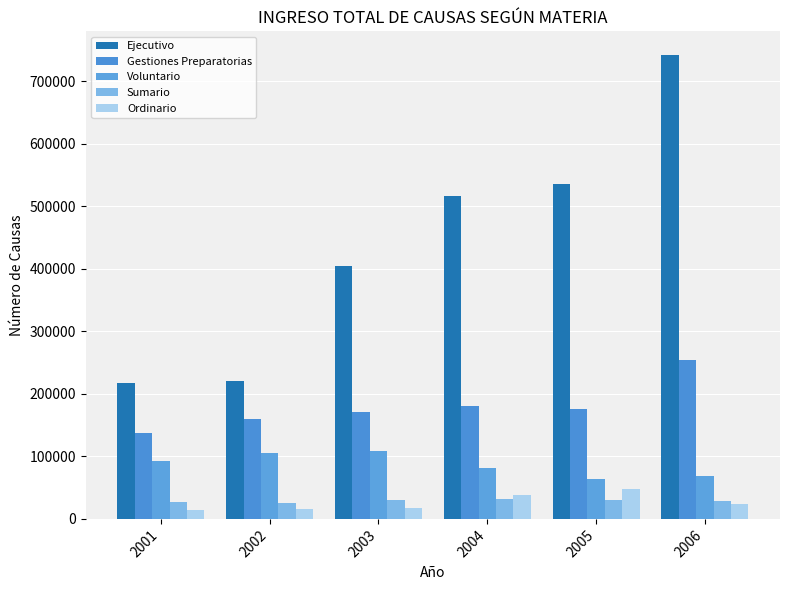

What is the smallest value displayed?

13590.9